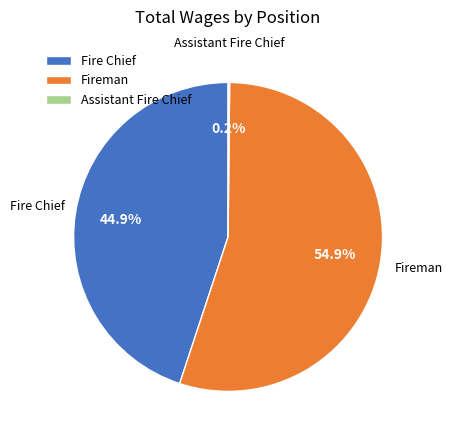

Is there any slice that represents more than half of the pie?

Yes